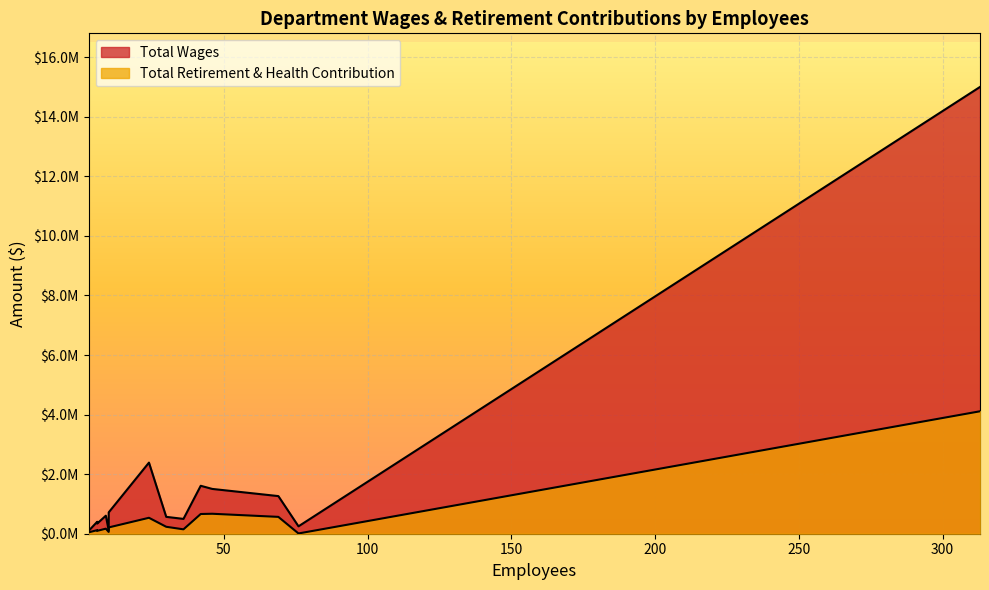

What is the label of the 10th point from the right?

Instructional Assistants